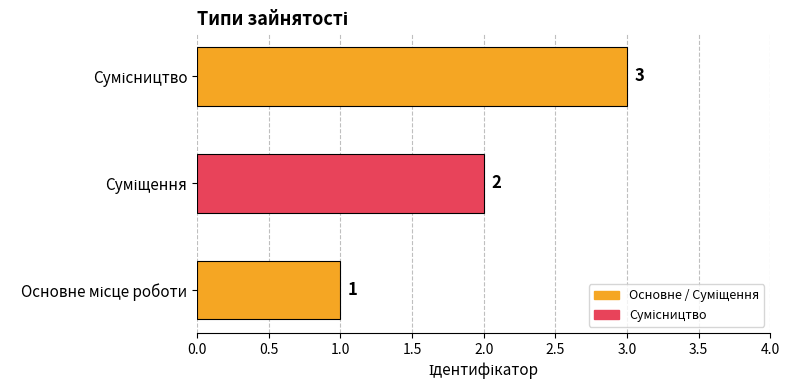

Count the values in the range 1 to 3.

3